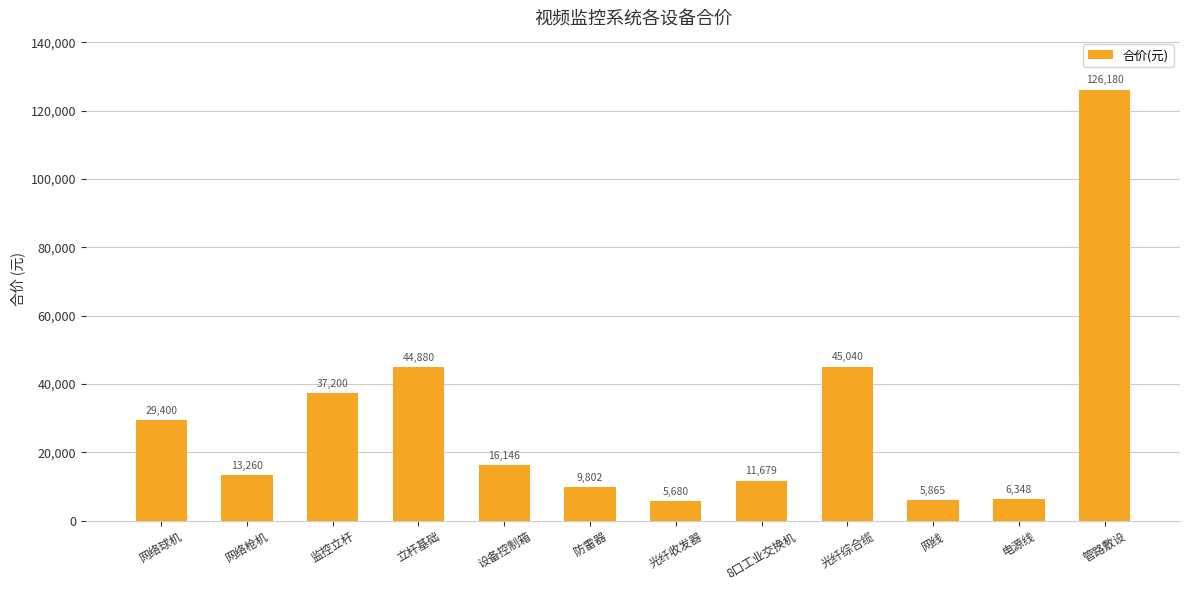

What is the label of the 4th bar from the left?

立杆基础